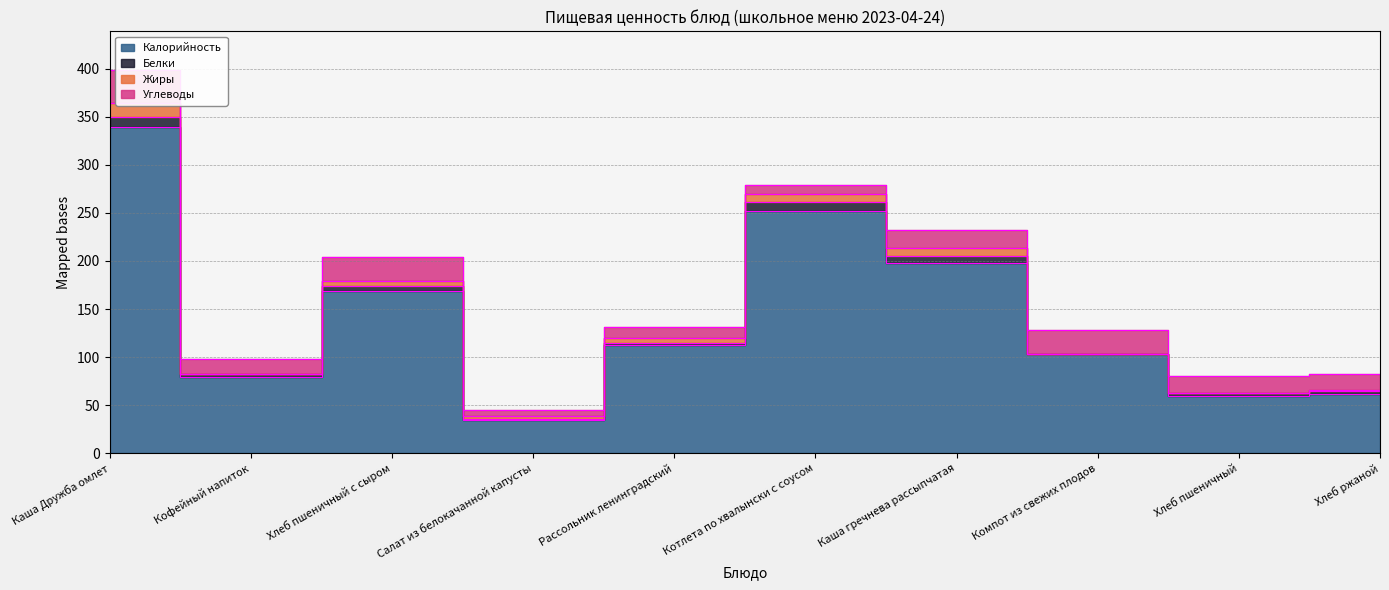

What is the value of the Жиры point at the 5th from the left?

5.0